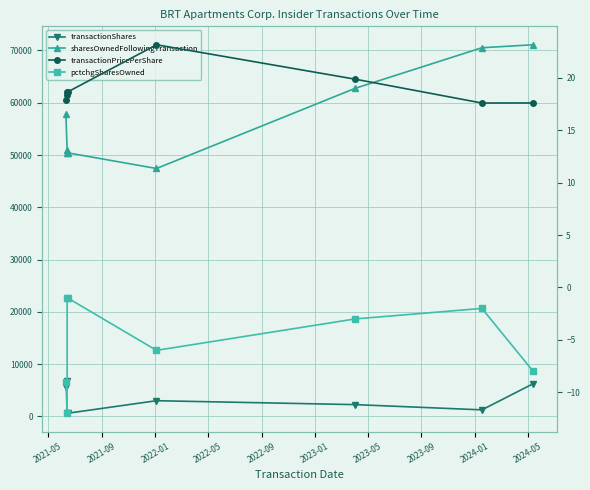

True or false: transactionShares and sharesOwnedFollowingTransaction intersect in this chart.

False